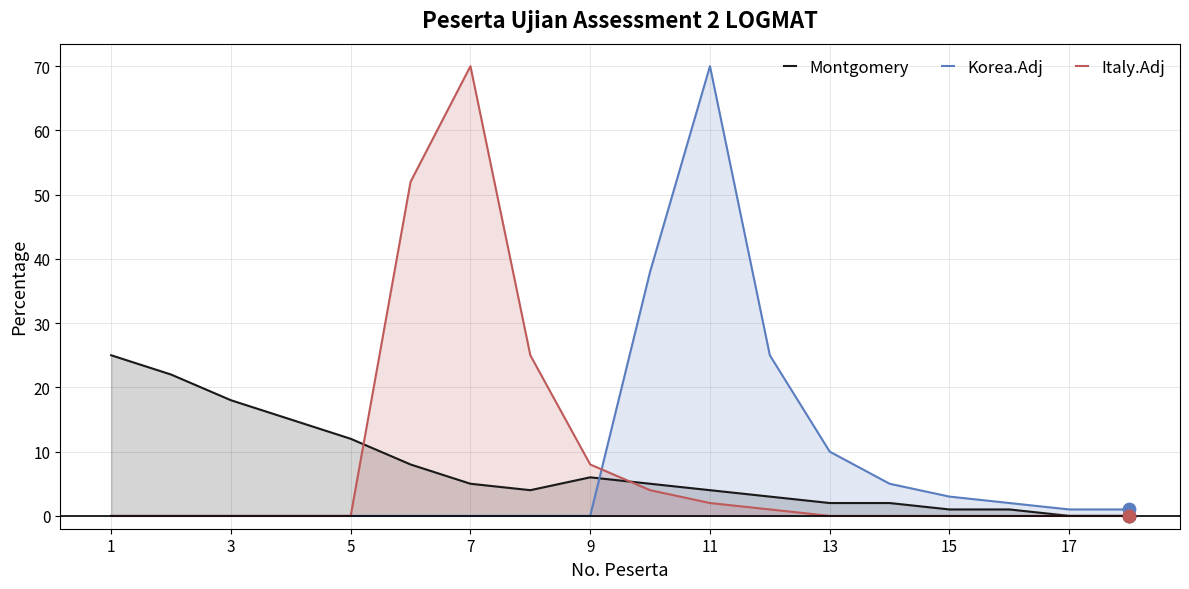

At how many categories does at least one series exceed 19?

8